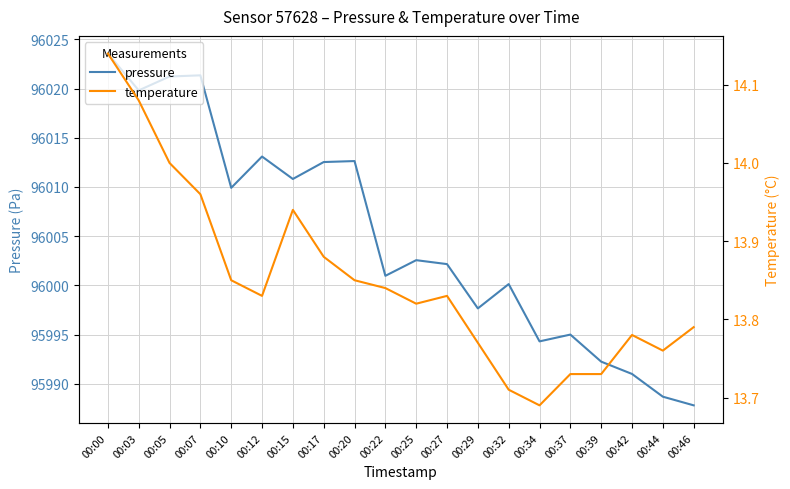

True or false: pressure has a value of 130694.3 at 00:03.

False